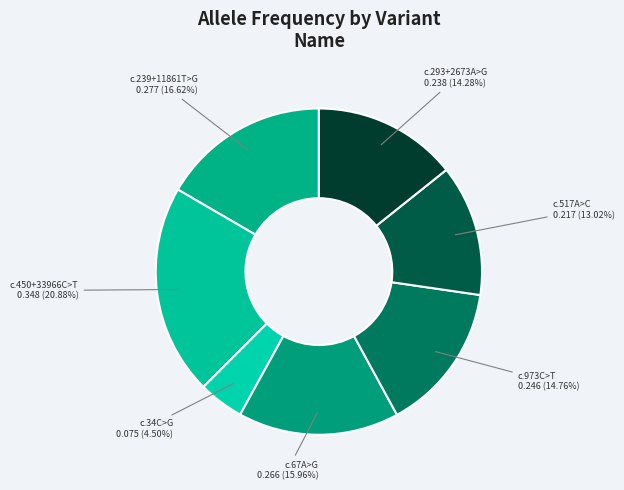

To the nearest percent, what is the average slice percentage?

14%